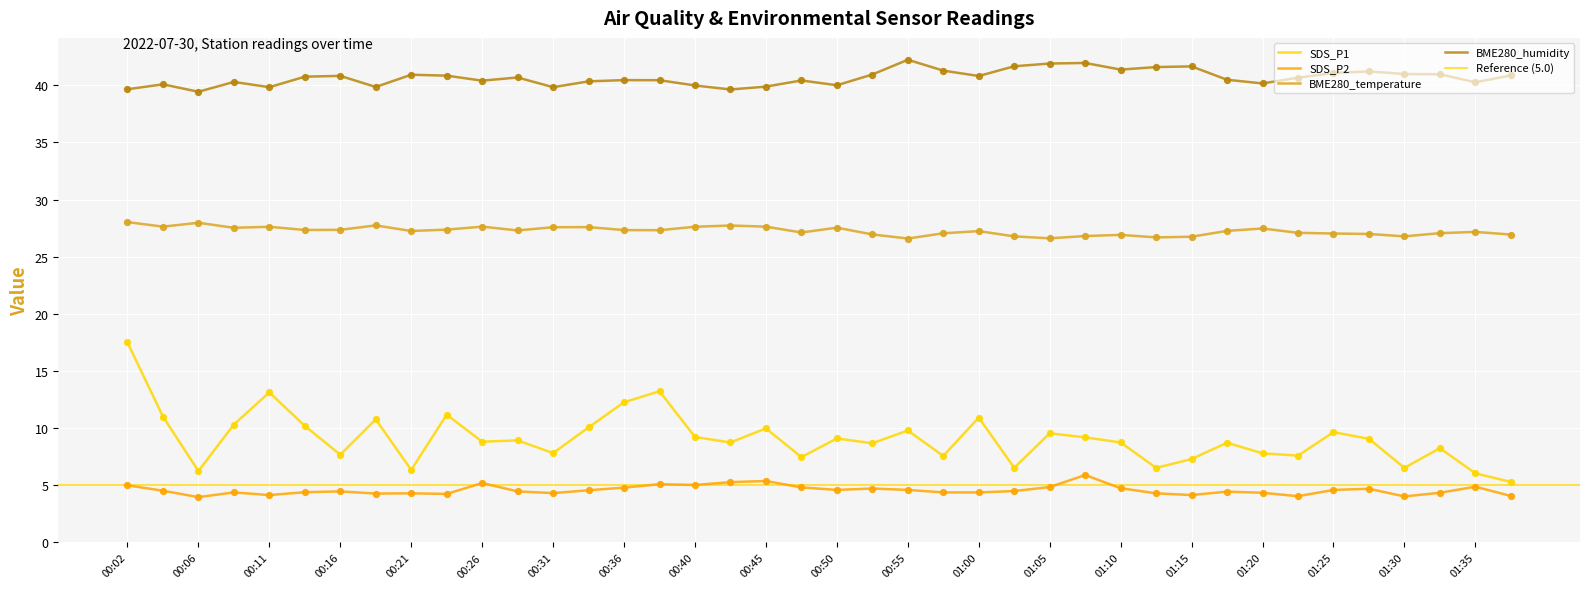

Which series has the largest total across all categories?

BME280_humidity